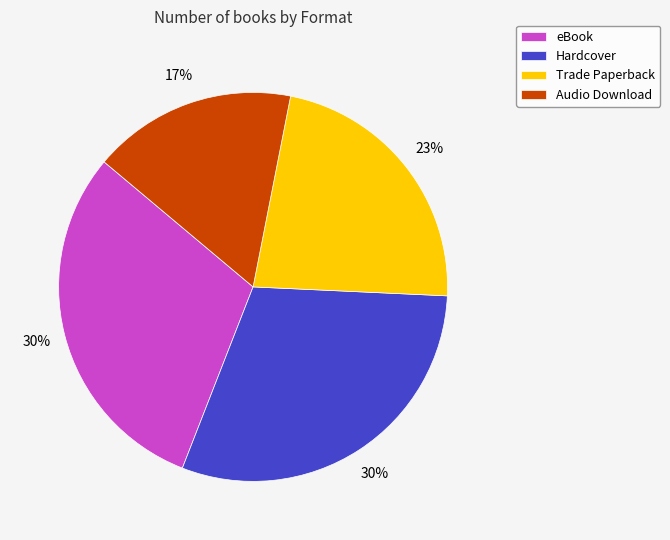

Does eBook account for over 50% of the chart?

No